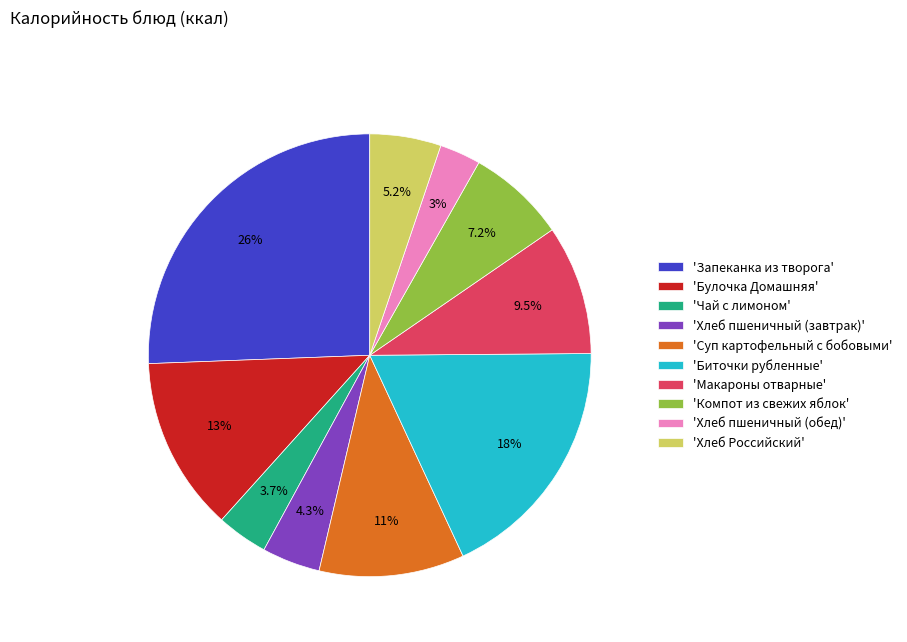

To the nearest percent, what is the difference between the largest and smallest slice percentages?

23%